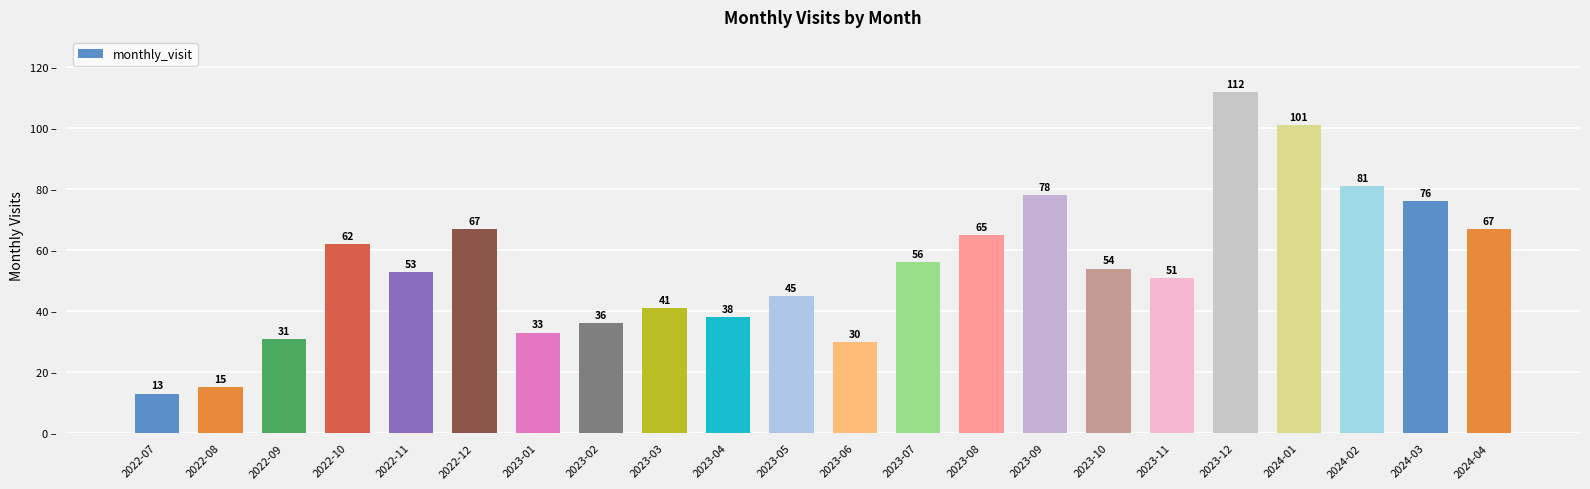

At which label is the value closest to 62?

2022-10